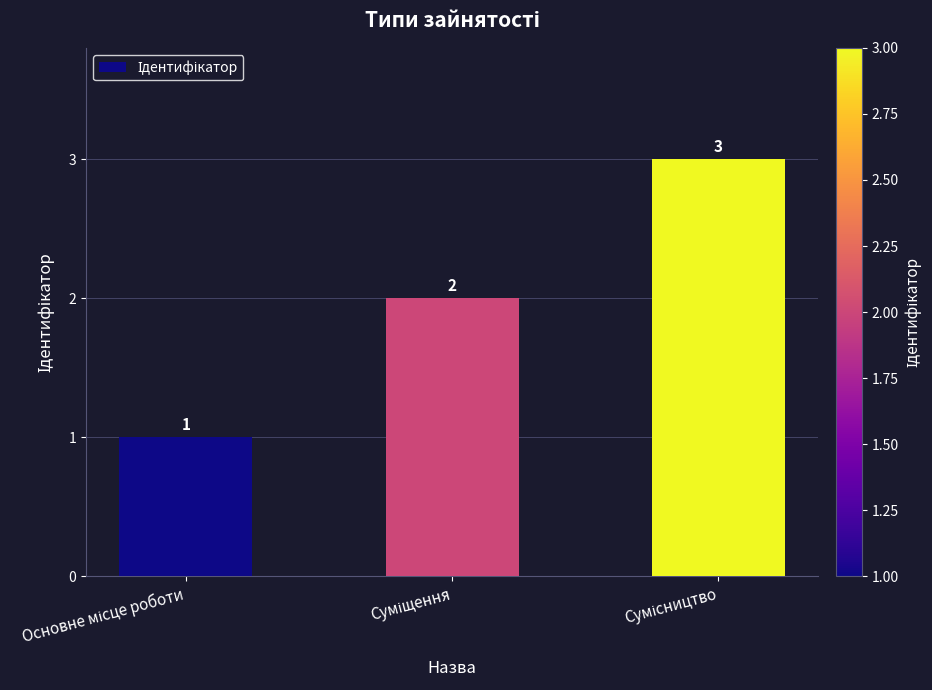

Reading left to right, transcribe all the data shown in this chart.

1	2	3